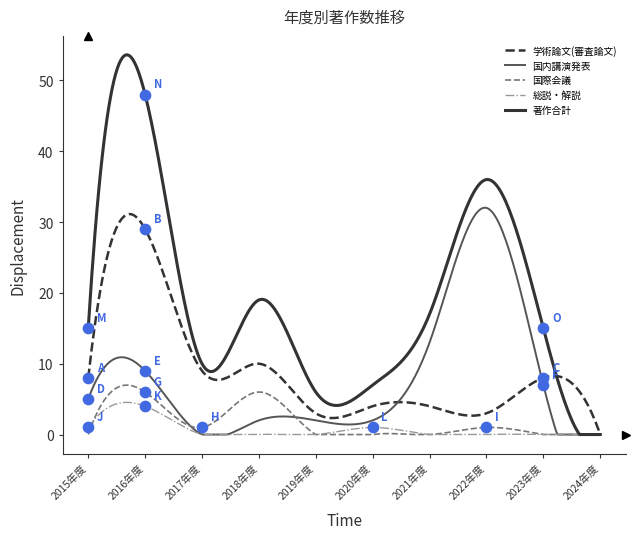

What are all the series names shown in the legend?

学術論文(審査論文), 国内講演発表, 国際会議, 総説・解説, 著作合計